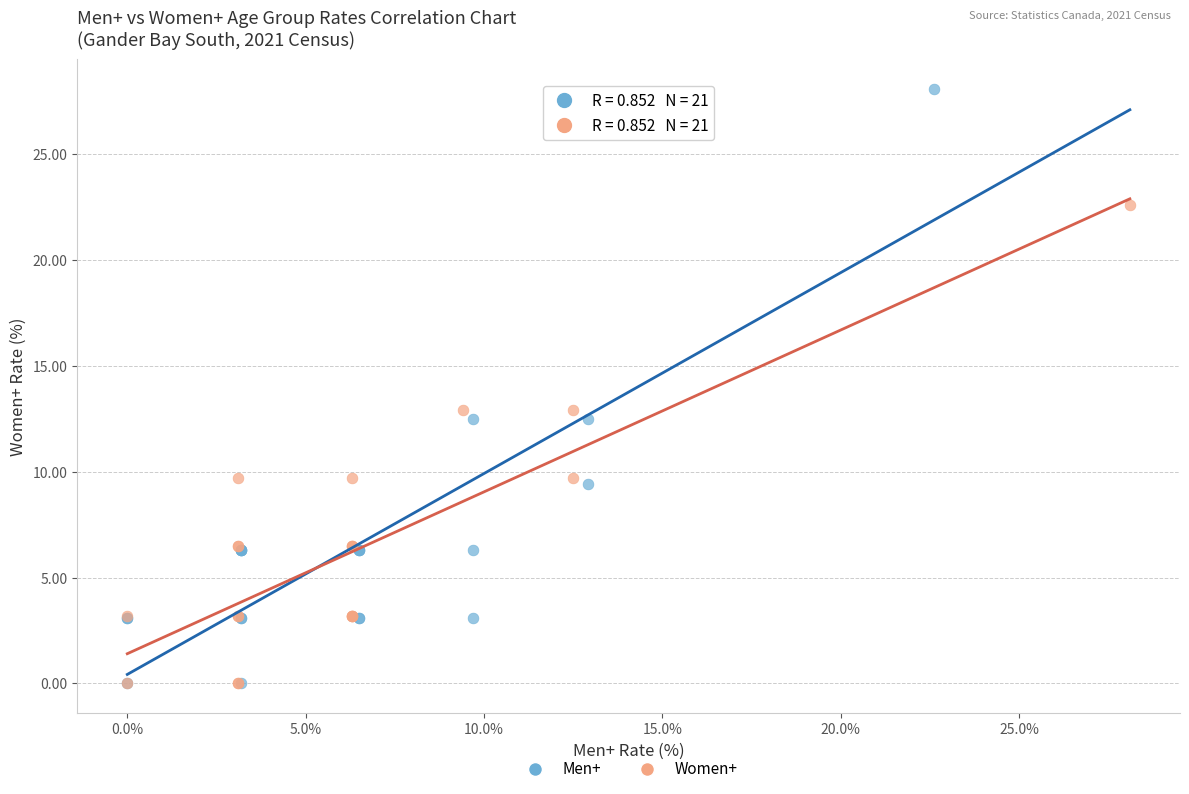

Which series has the largest Y range (max minus min)?

Men+